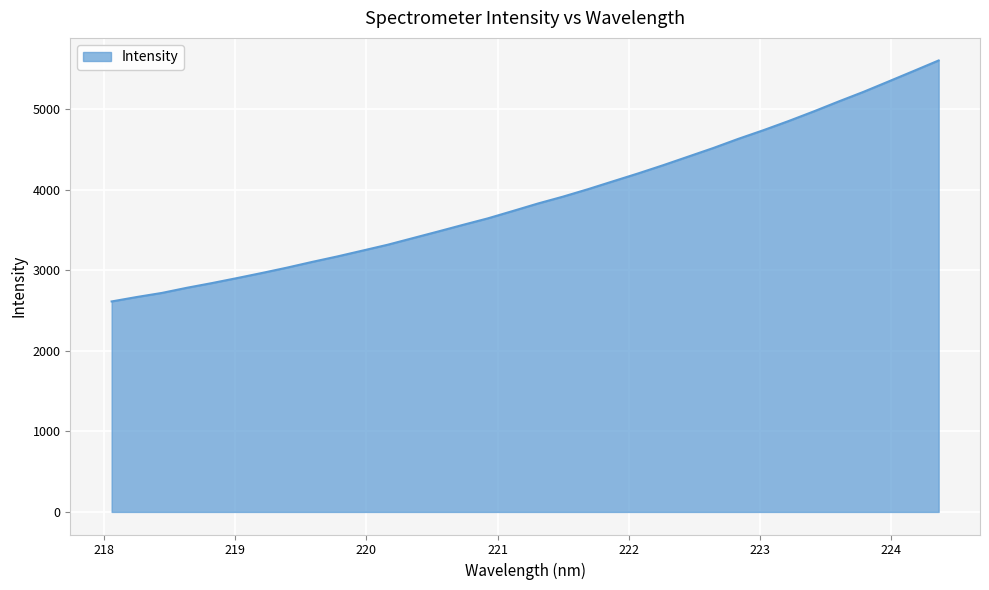

How many lines are shown in the chart?

1